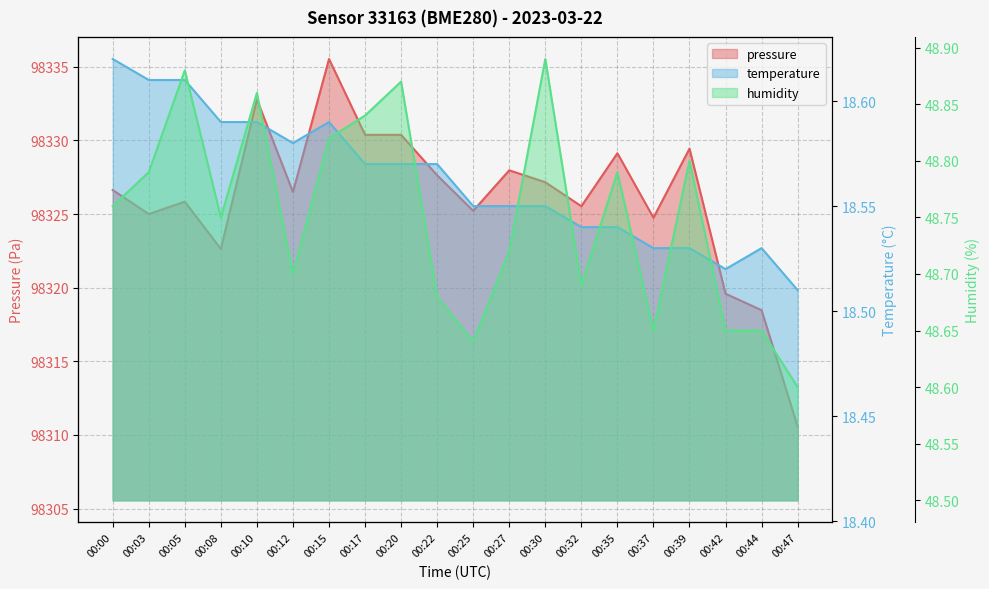

Where is the first local minimum for humidity?

00:08